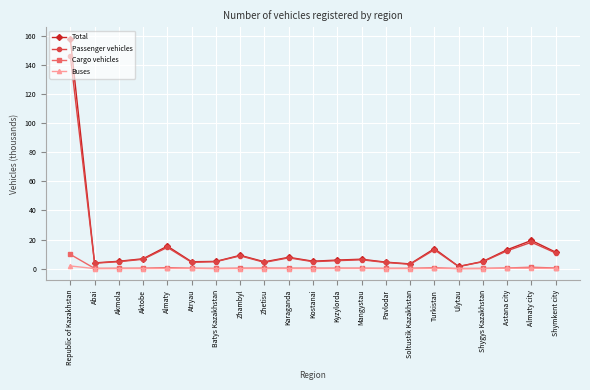

Which series has the widest spread of values?

Total